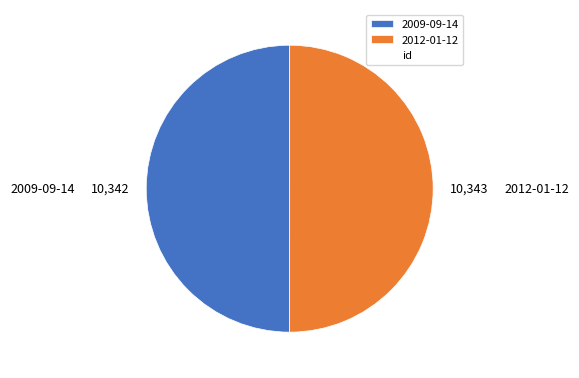

The 2012-01-12 slice represents 43% of the pie. True or false?

False